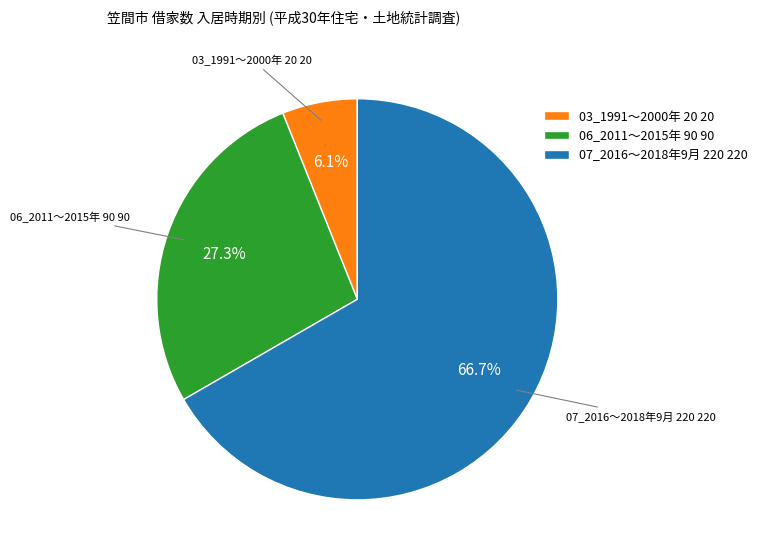

Rank the categories by value from highest to lowest.

07_2016～2018年9月 220 220, 06_2011～2015年 90 90, 03_1991～2000年 20 20